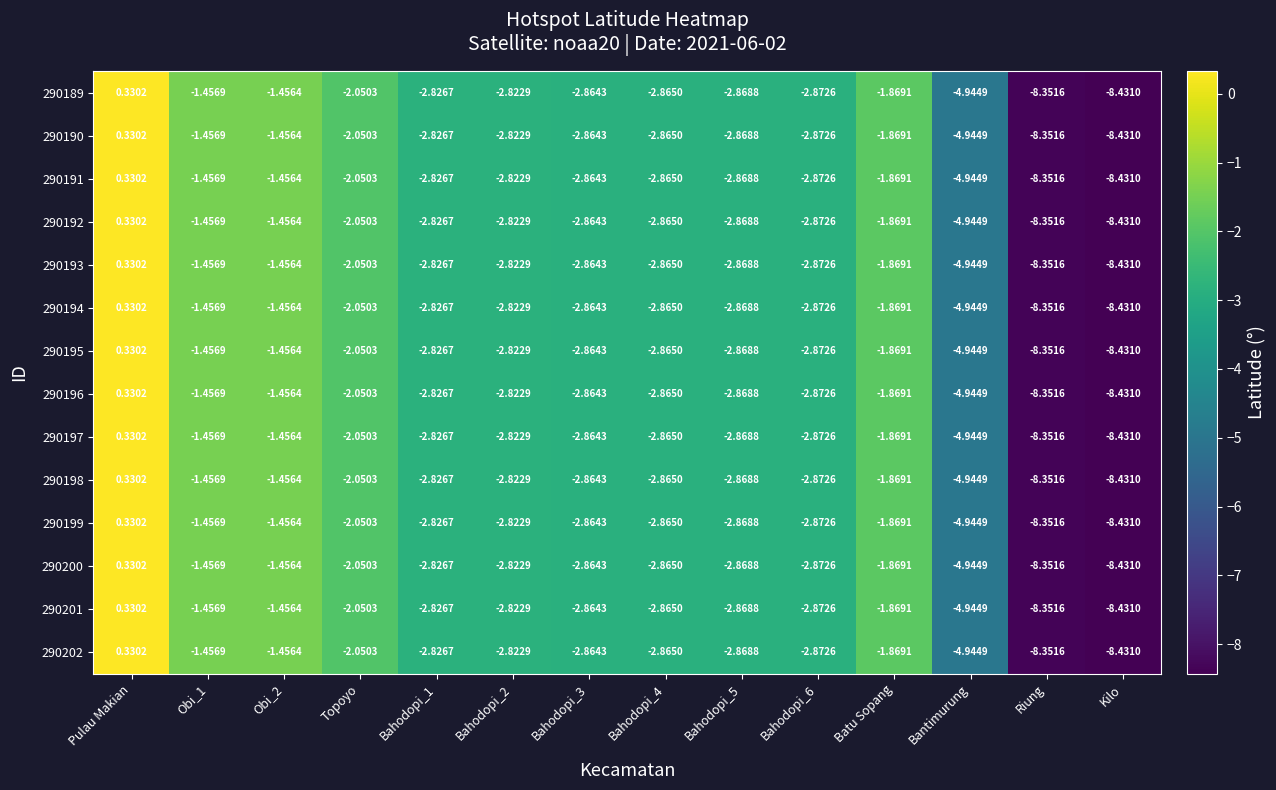

At which label does 290195 first exceed -2?

Pulau Makian